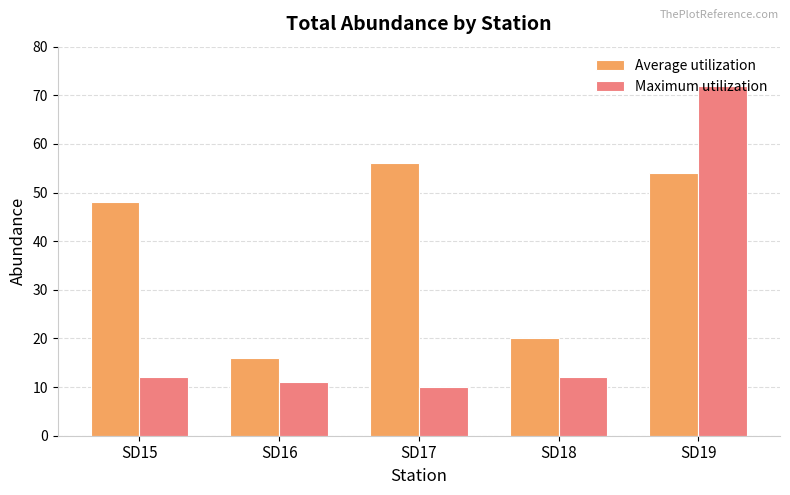

What is the sum of the Maximum utilization values at SD19 and SD16?

83